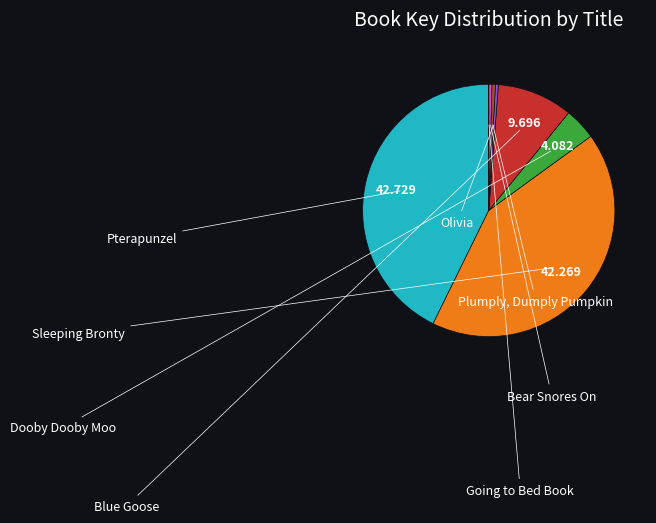

The Pterapunzel slice represents 48% of the pie. True or false?

False